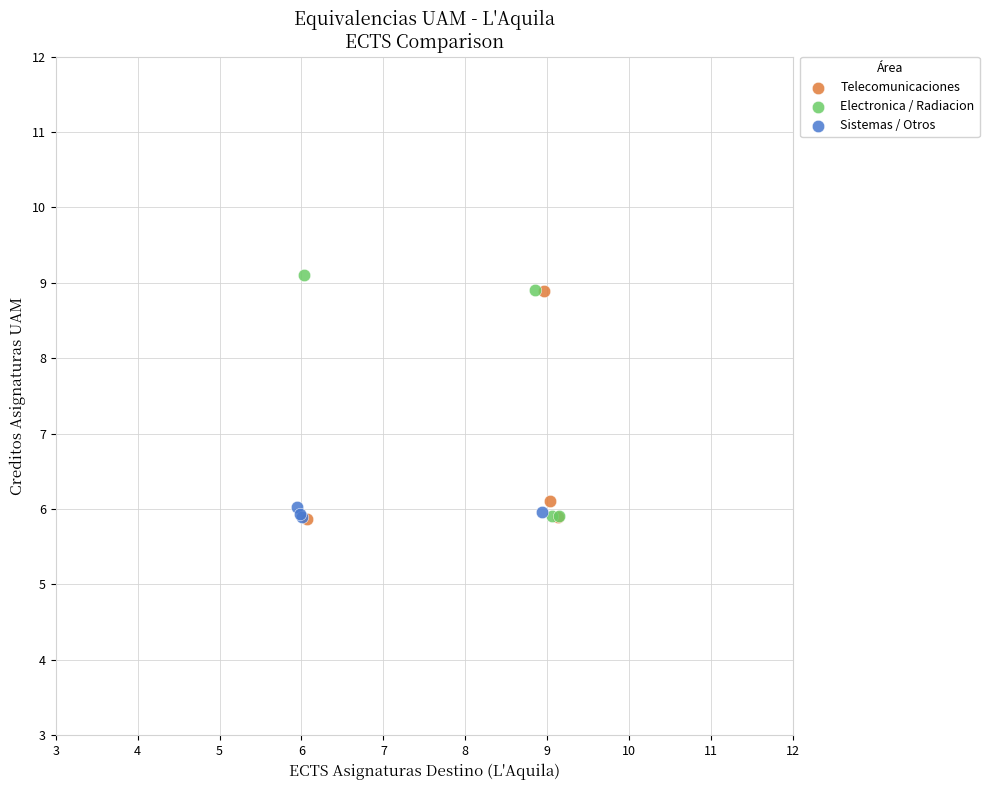

What are all the series names shown in the legend?

Telecomunicaciones, Electronica / Radiacion, Sistemas / Otros